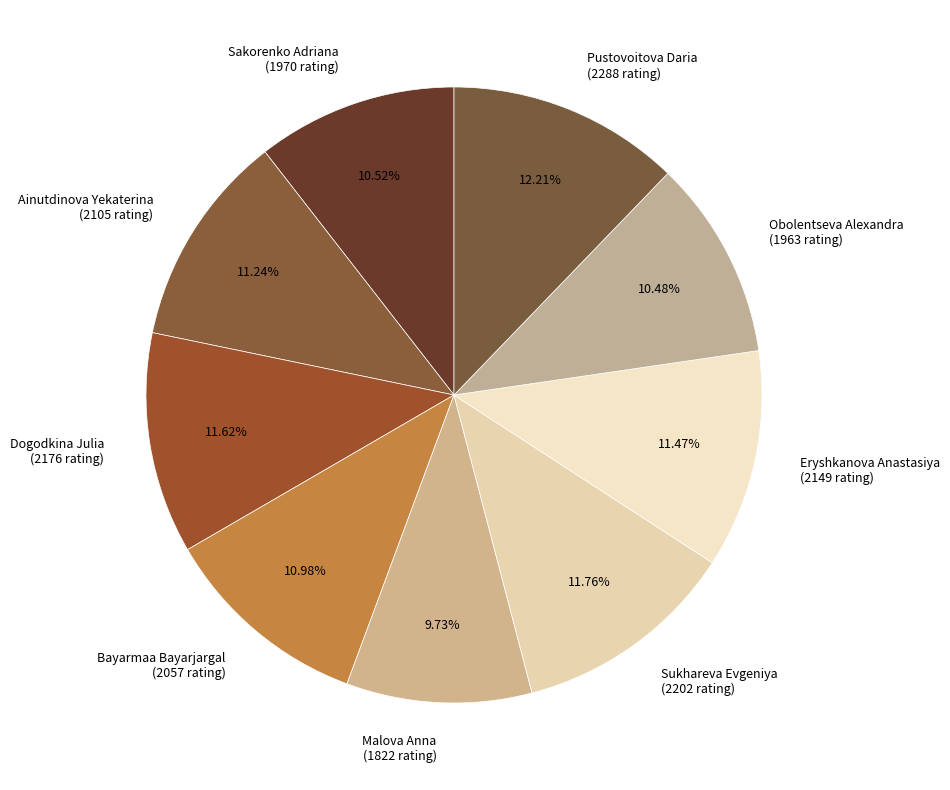

True or false: Ainutdinova Yekaterina accounts for 25% of the total.

False